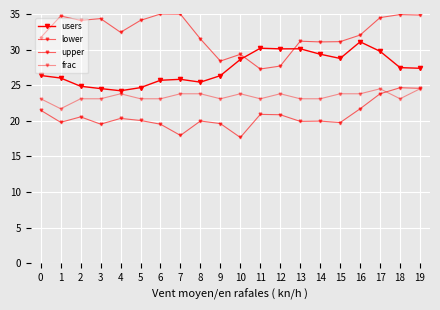

How many distinct data groups are displayed?

4